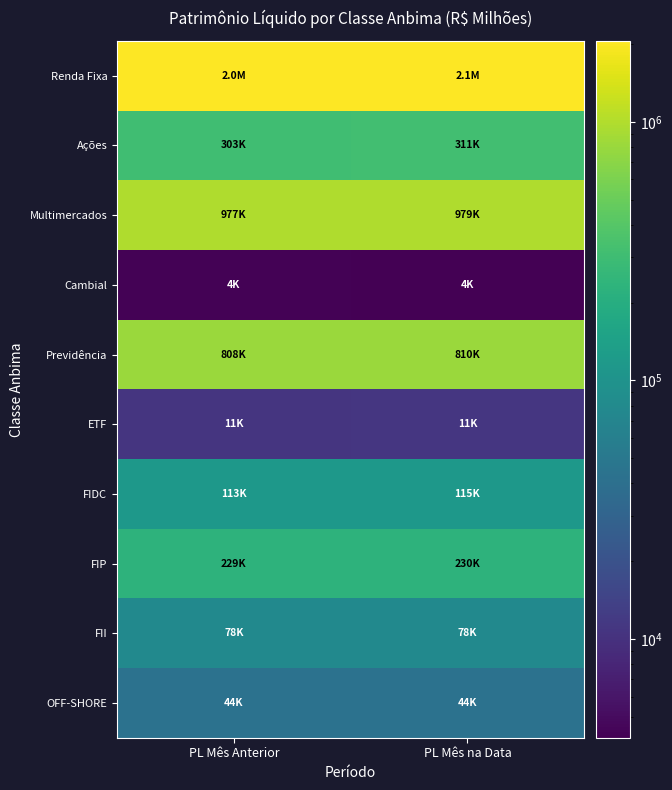

Which label corresponds to the largest value in the chart?

PL Mês na Data